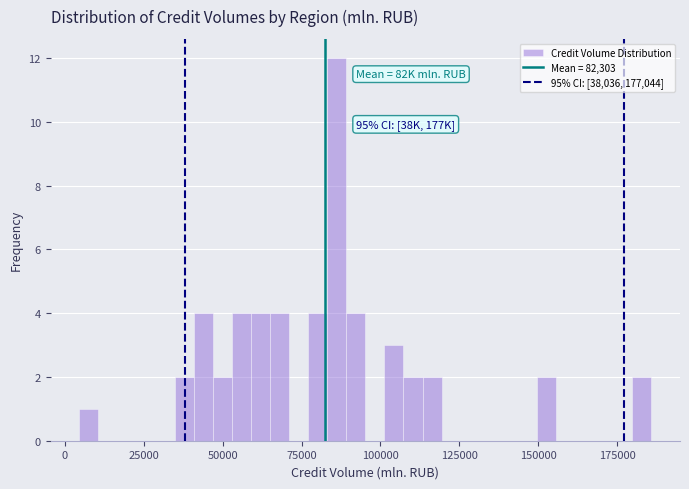

Around what value on the x-axis is the tallest bar? Give the approximate position of its centre, as read against the axis.

85000